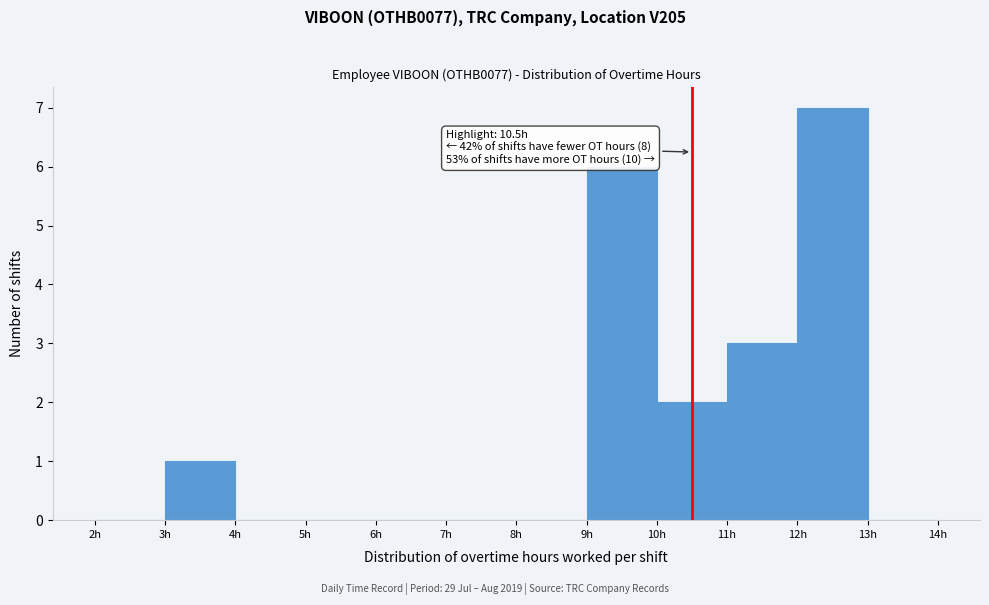

Which range on the x-axis has the tallest bar?

12 to 13